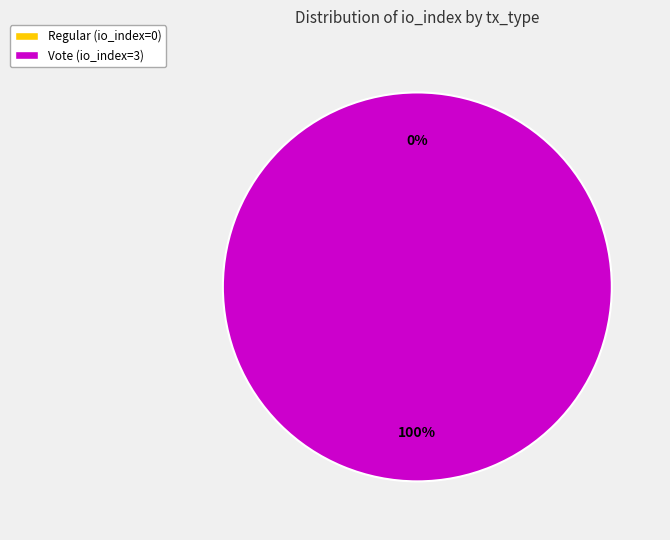

Which category has the biggest portion of the pie?

tx_type: Vote (io_index=3)